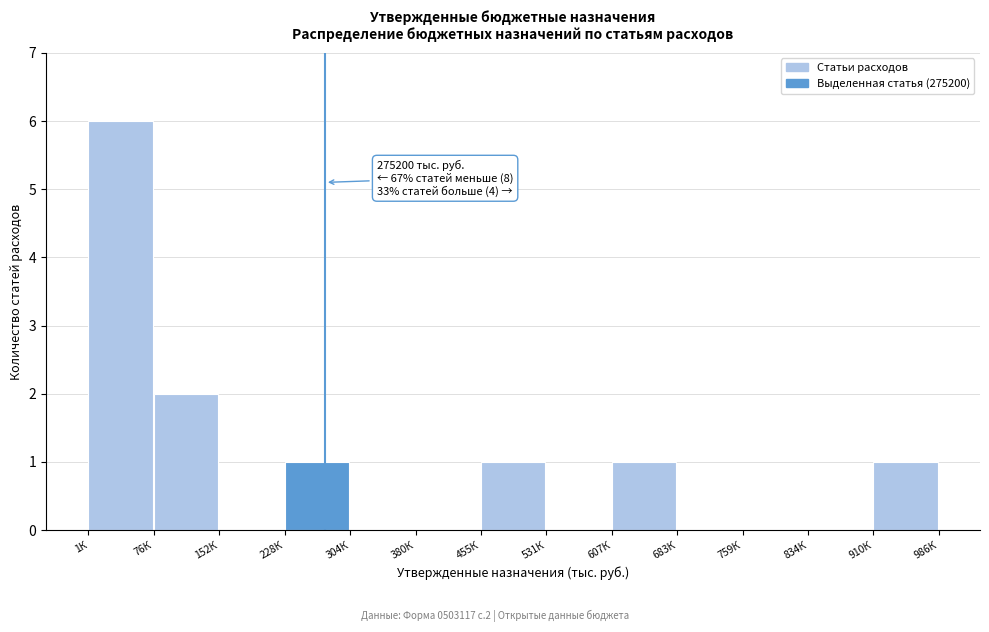

Reading left to right, list all the values displayed in this chart.

1К=6	76К=2	152К=0	228К=1	304К=0	380К=0	455К=1	531К=0	607К=1	683К=0	759К=0	834К=0	910К=1